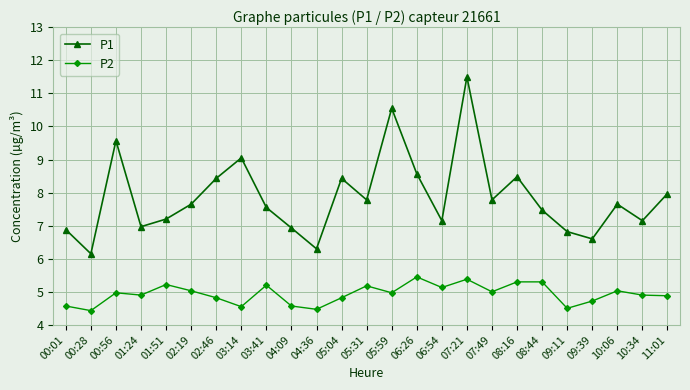

In P1, how many points are higher than both neighbors (excluding endpoints)?

7